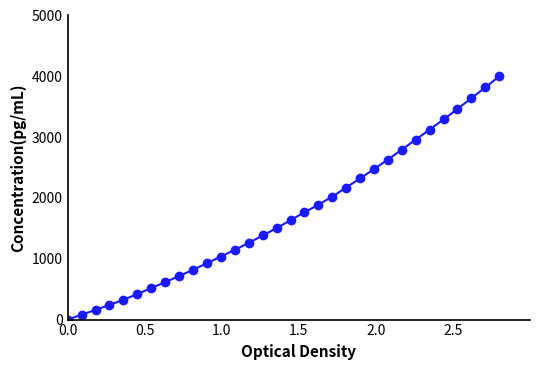

What is the value of the 15th point from the left?

1382.8